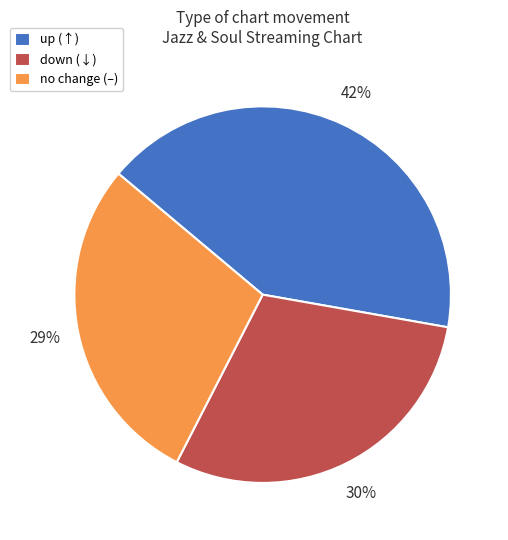

Combined, do up (↑) and down (↓) account for over 50%?

Yes